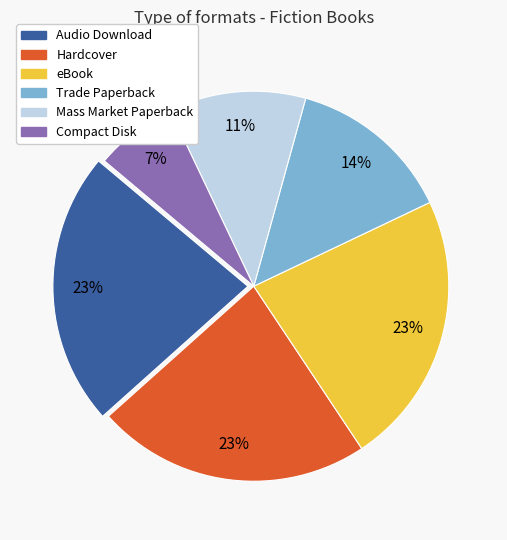

How many slices are in this pie chart?

6